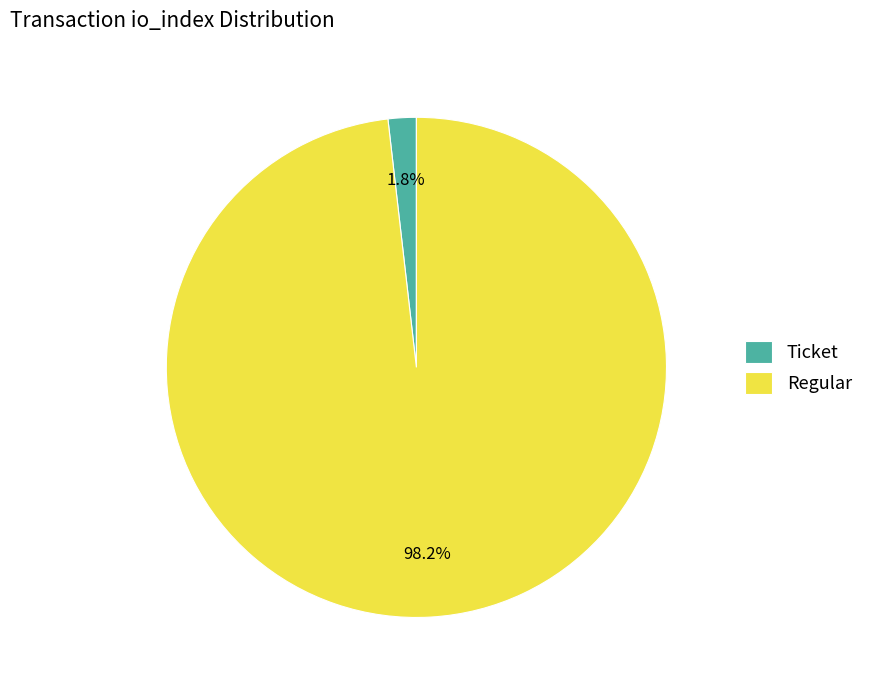

To the nearest percent, what is the difference between the largest and smallest slice percentages?

96%